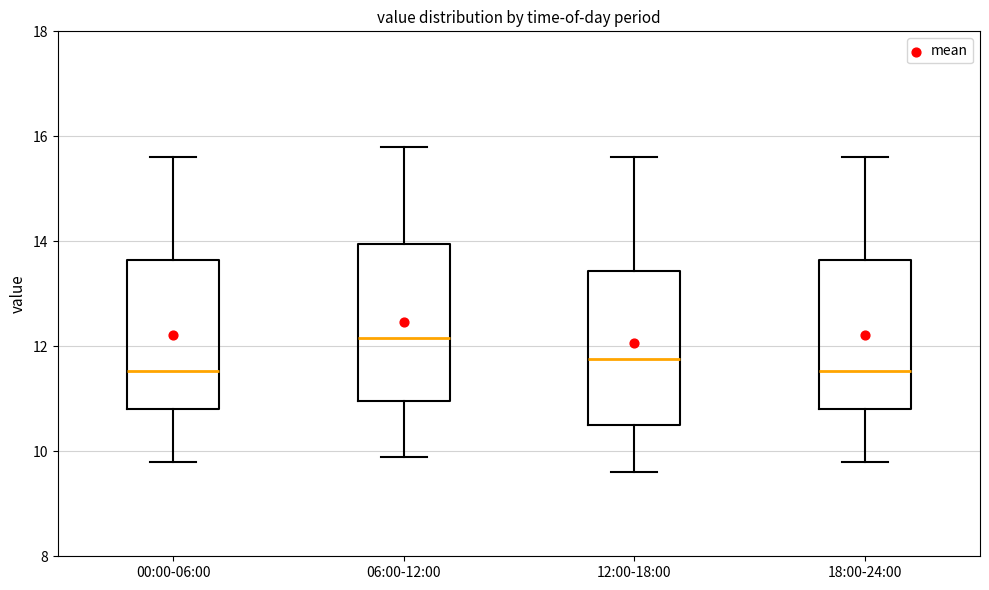

Reading left to right, read every box against the y-axis: the position of its median line, the range the box covers, and the ends of its whiskers. The values are not printed on the chart, so give them approximately, as read against the axis.

00:00-06:00: median 11.6, box 10.8 to 13.6, whiskers 9.8 to 15.6
06:00-12:00: median 12.2, box 11.0 to 14.0, whiskers 10.0 to 15.8
12:00-18:00: median 11.8, box 10.6 to 13.4, whiskers 9.6 to 15.6
18:00-24:00: median 11.6, box 10.8 to 13.6, whiskers 9.8 to 15.6